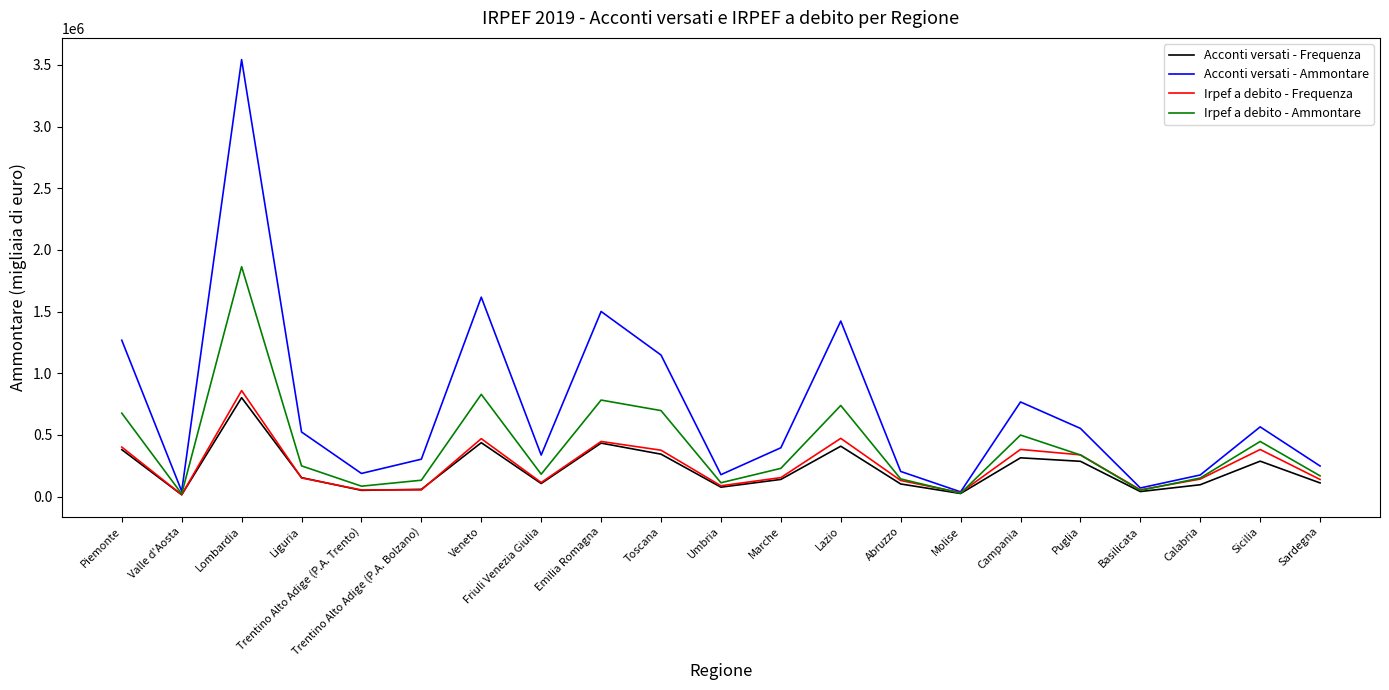

What is the total value across all series at Sardegna?

667812